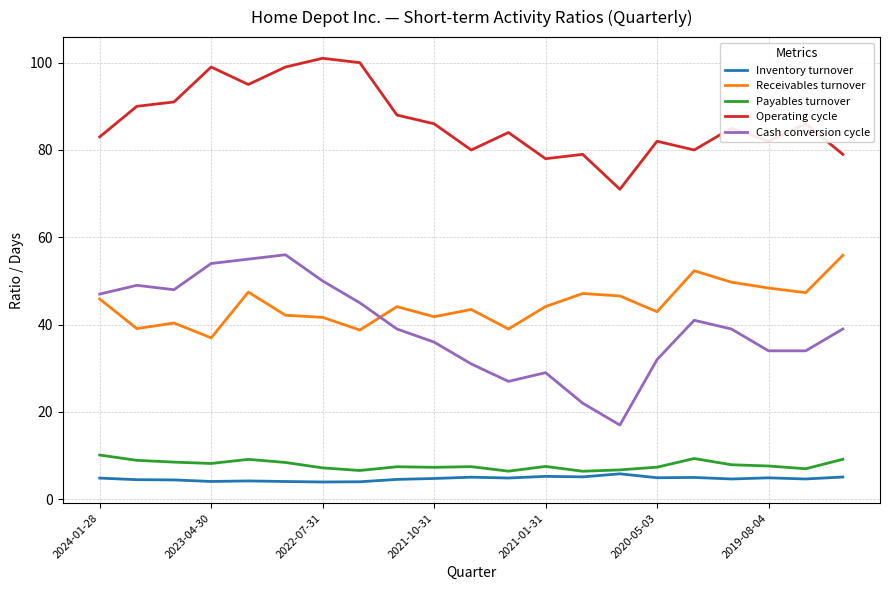

What is the highest value of the Inventory turnover series?

5.8